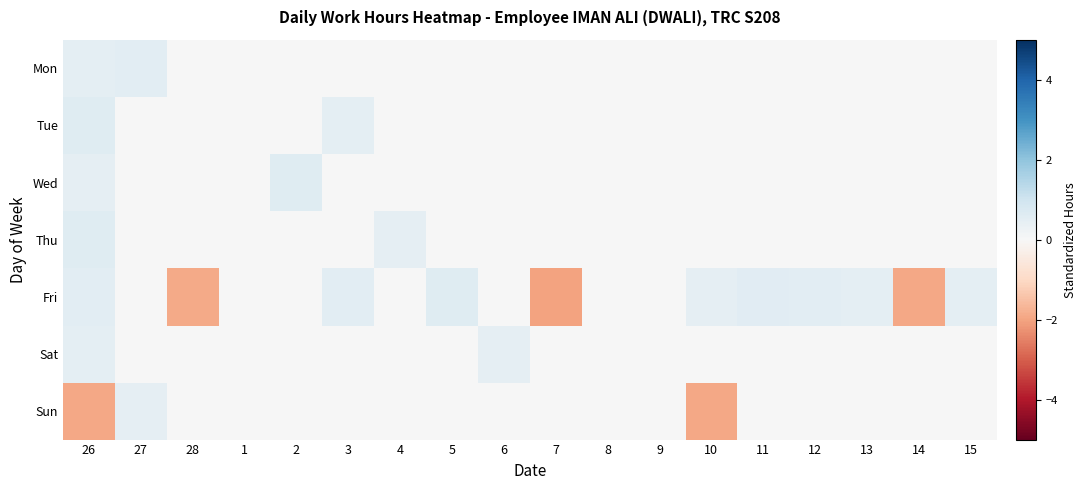

What is the spread (max minus min) of values at 4?

0.5